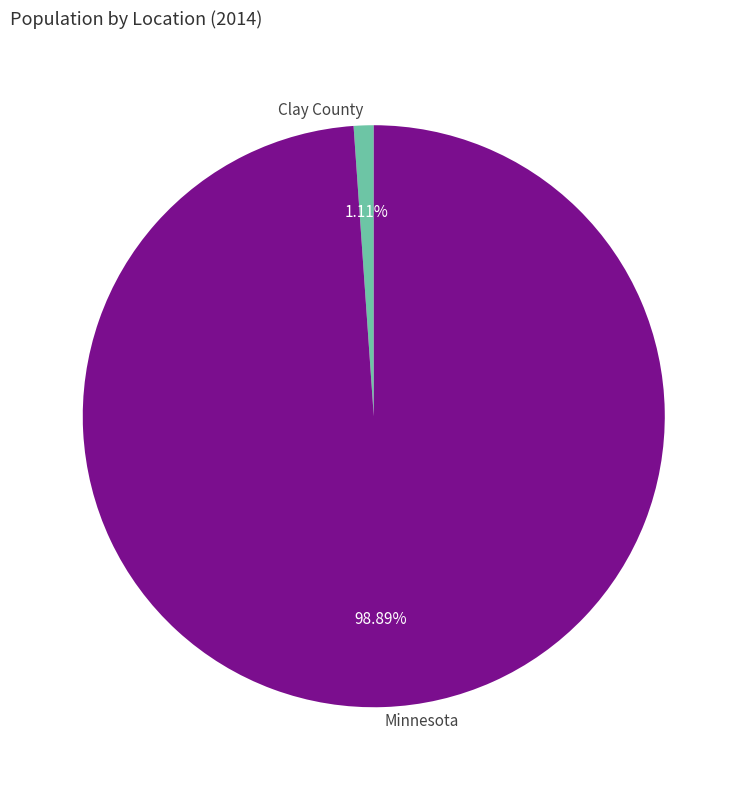

The Clay County slice represents 1% of the pie. True or false?

True